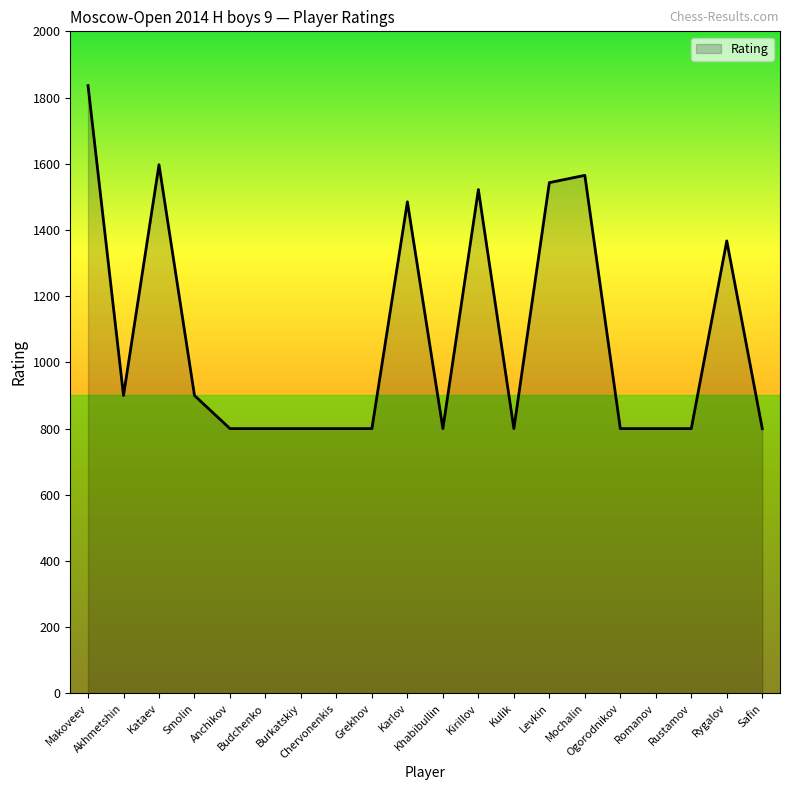

What position from the left is Safin?

20